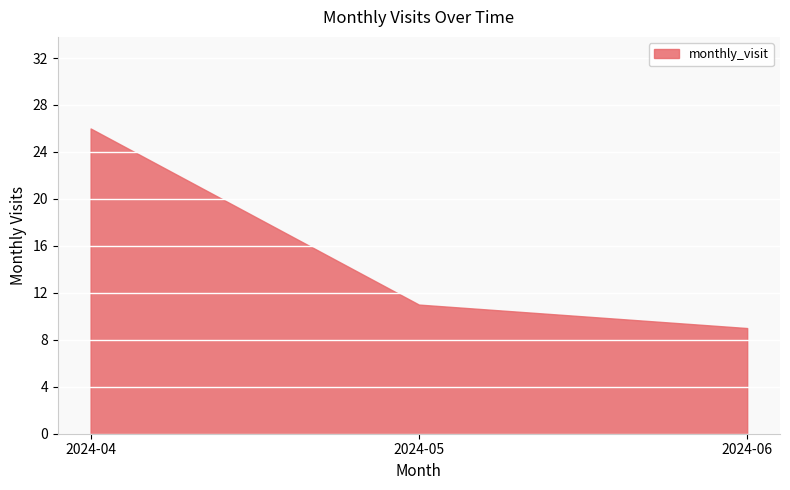

What is the sum of the values at 2024-04 and 2024-06?

35